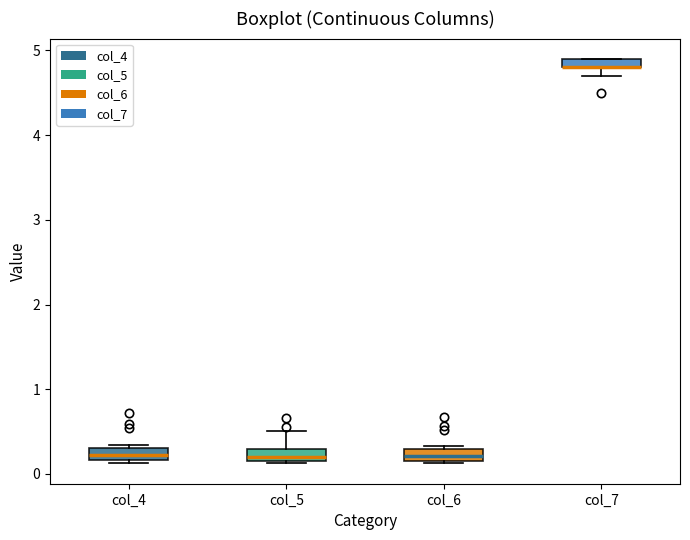

Where is the lower edge of the box for col_7 on the y-axis? The values are not printed on the chart, so give them approximately, as read against the axis.

4.8